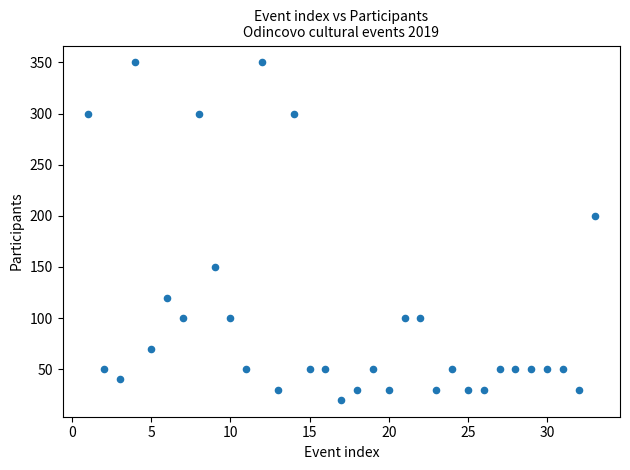

What Y value in the scatter plot is closest to 185?

200